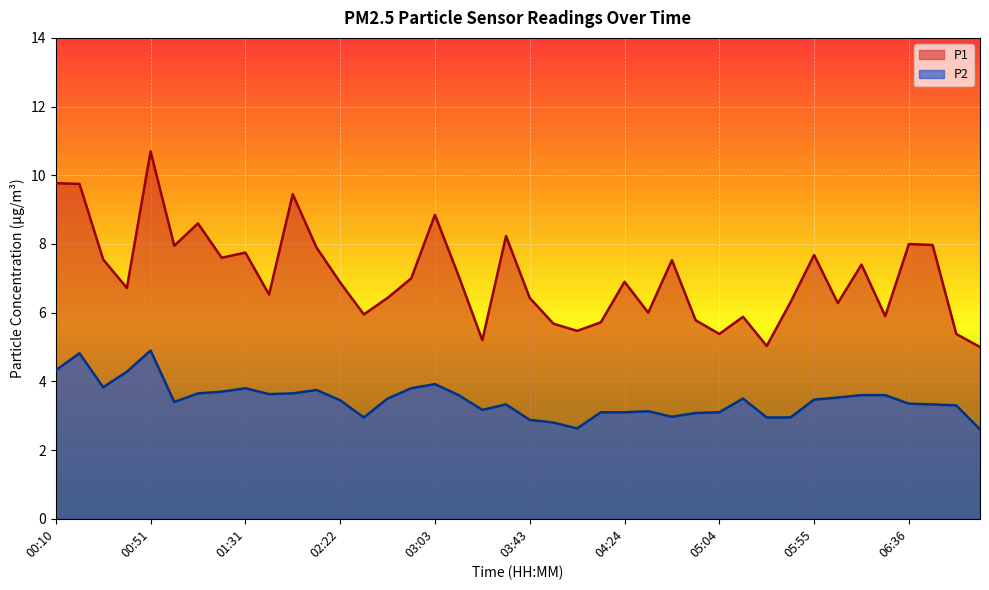

At which category does P2 reach its first local peak?

00:20